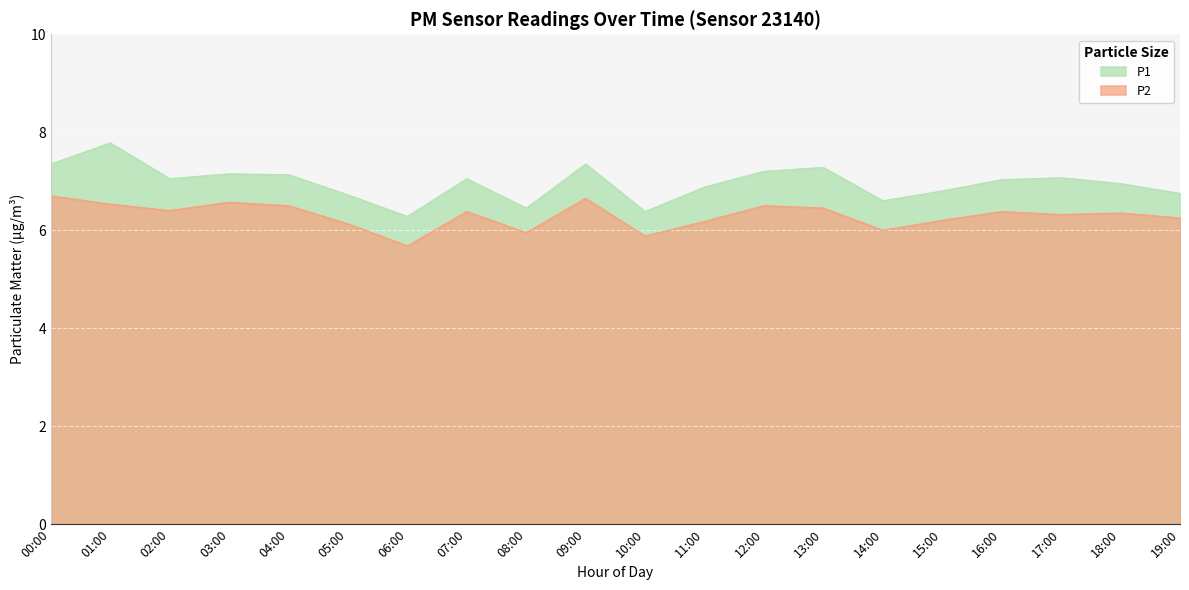

Is the value of P1 at 02:00 greater than the value of P2 at 07:00?

Yes